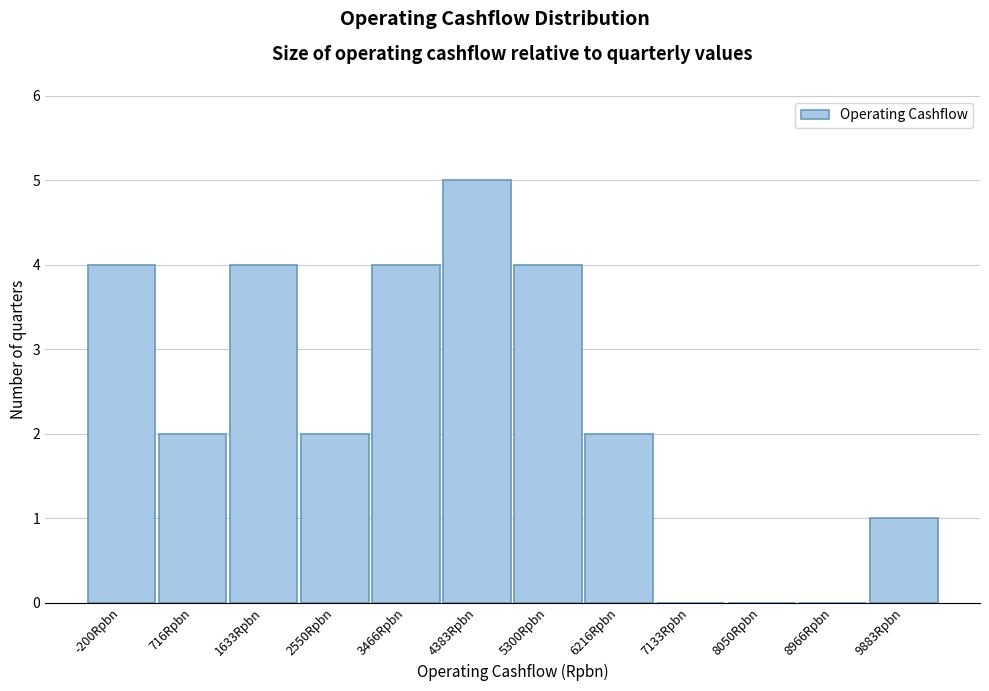

Reading left to right, extract all data points from this chart.

-200Rpbn=4	716Rpbn=2	1633Rpbn=4	2550Rpbn=2	3466Rpbn=4	4383Rpbn=5	5300Rpbn=4	6216Rpbn=2	7133Rpbn=0	8050Rpbn=0	8966Rpbn=0	9883Rpbn=1